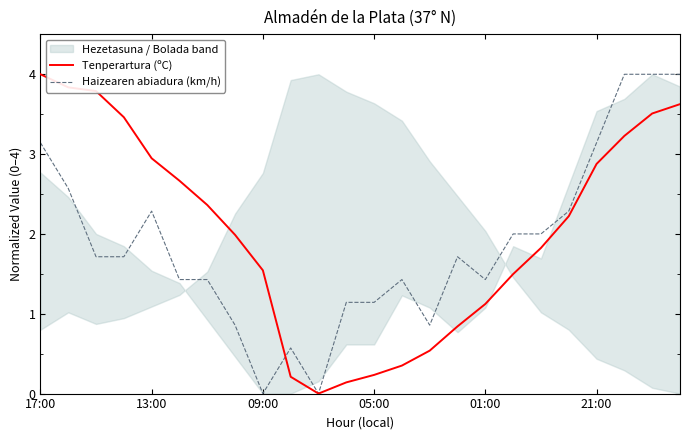

Reading right to left, extract all data points from this chart.

Tenperartura (ºC): 3.6	3.5	3.2	2.9	2.2	1.8	1.5	1.1	0.8	0.5	0.4	0.2	0.1	0.0	0.2	1.5	2.0	2.4	2.7	2.9	3.5	3.8	3.8	4.0
Haizearen abiadura (km/h): 4.0	4.0	4.0	3.1	2.3	2.0	2.0	1.4	1.7	0.9	1.4	1.1	1.1	0.0	0.6	0.0	0.9	1.4	1.4	2.3	1.7	1.7	2.6	3.1